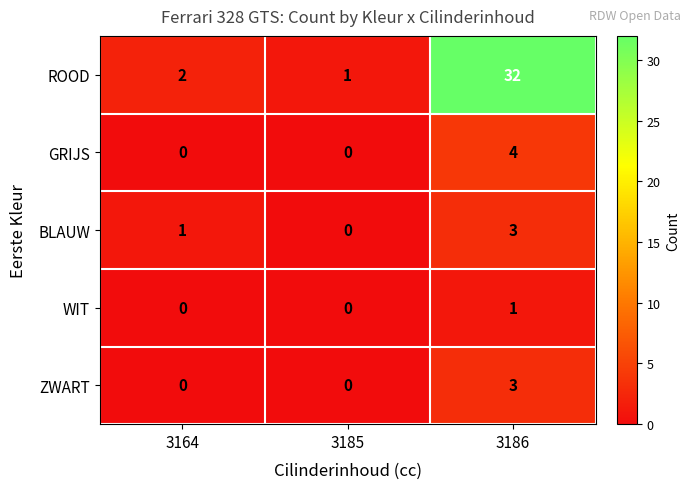

What is the spread (max minus min) of values at 3186?

31